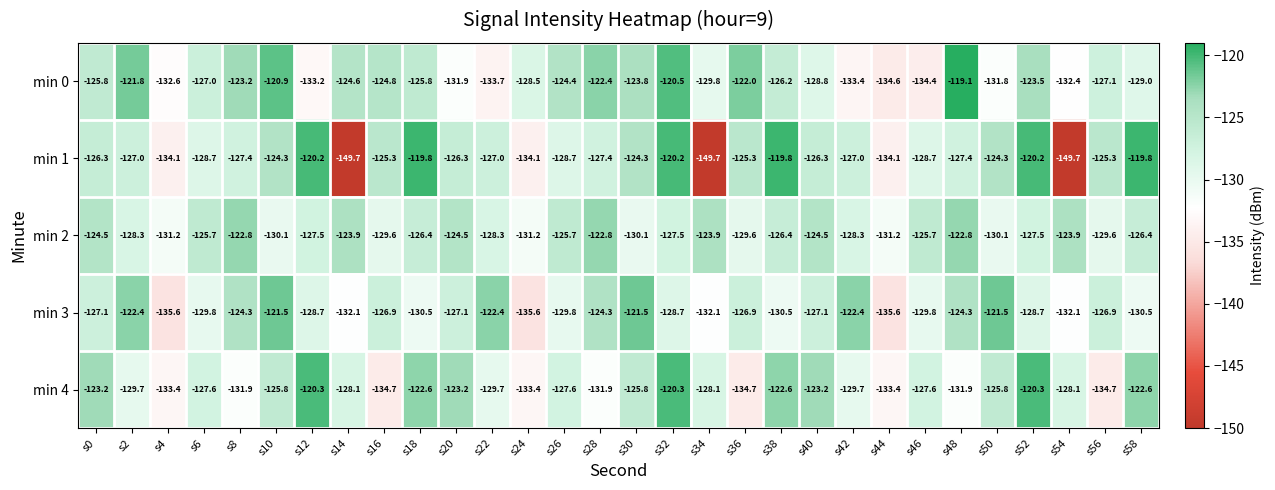

At s40, list the series in order from largest to smallest.

min 4, min 2, min 1, min 3, min 0